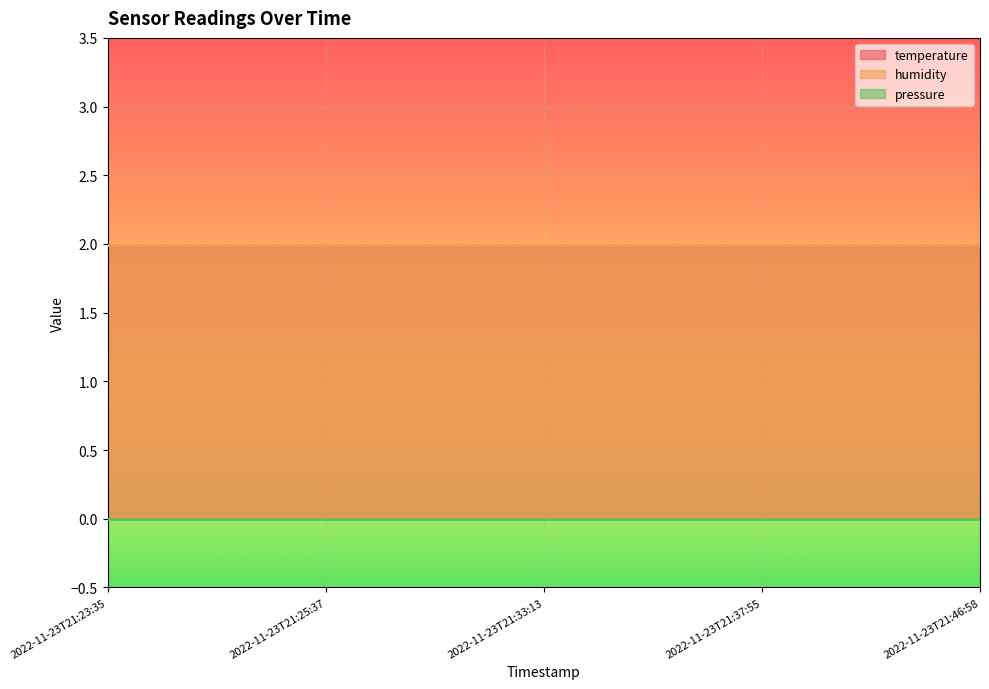

Does the chart display data point markers on the line(s)?

No